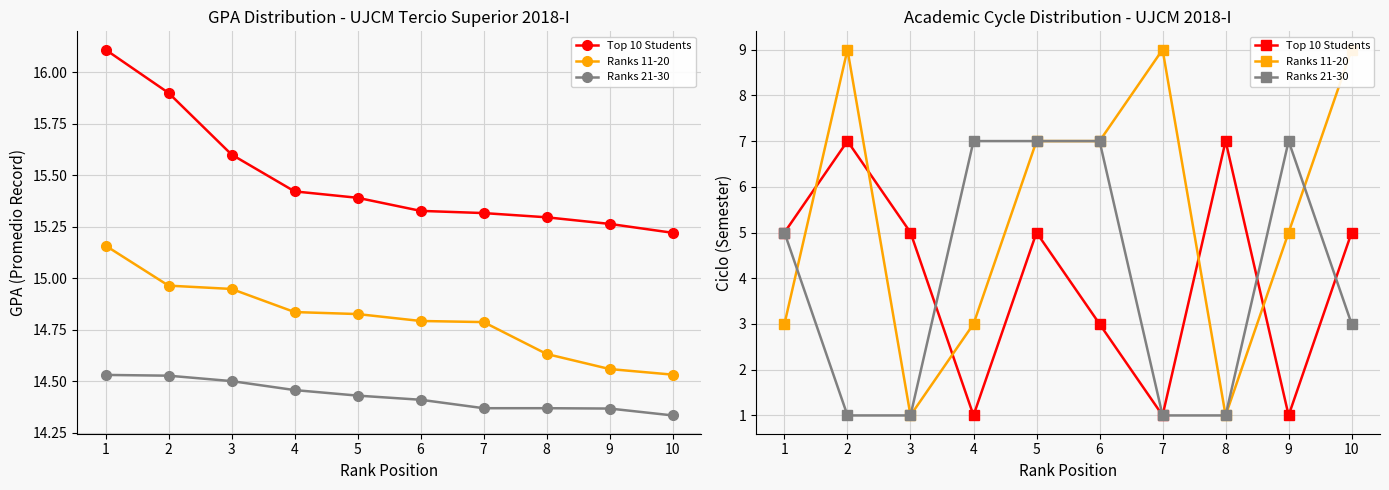

Reading left to right, what are all the values shown in this chart?

Top 10 Students: 5	7	5	1	5	3	1	7	1	5
Ranks 11-20: 3	9	1	3	7	7	9	1	5	9
Ranks 21-30: 5	1	1	7	7	7	1	1	7	3